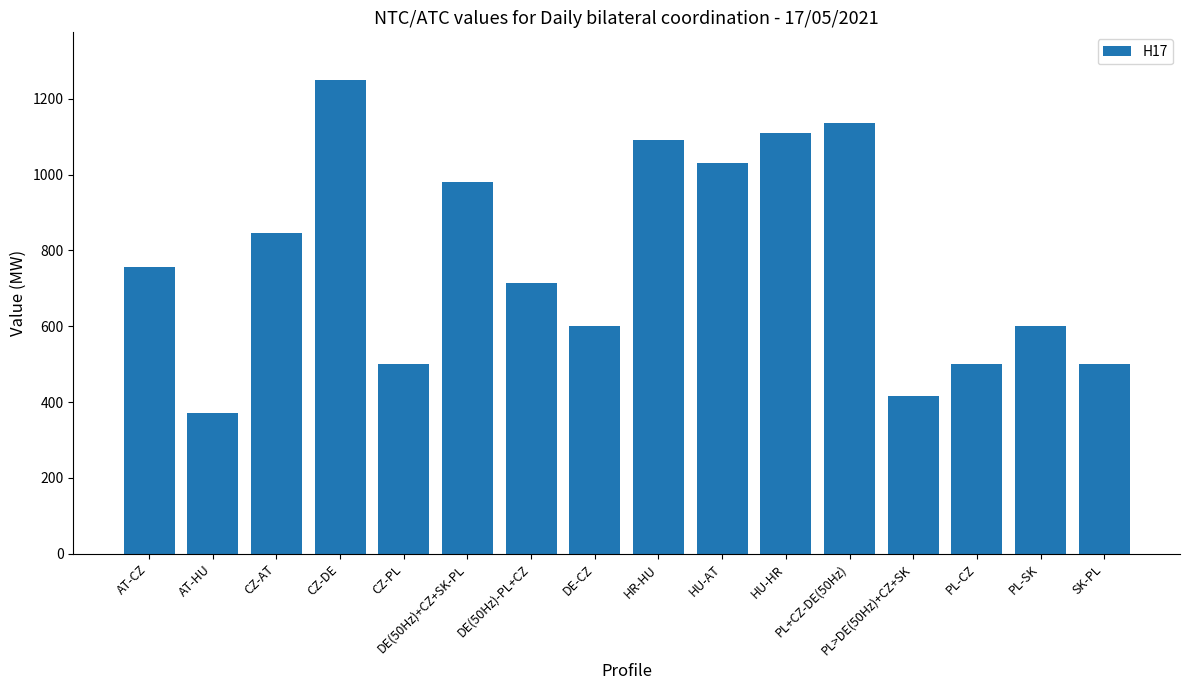

Reading right to left, transcribe all the data shown in this chart.

500	600	500	417	1136	1110	1030	1090	600	714	981	500	1250	845	370	755